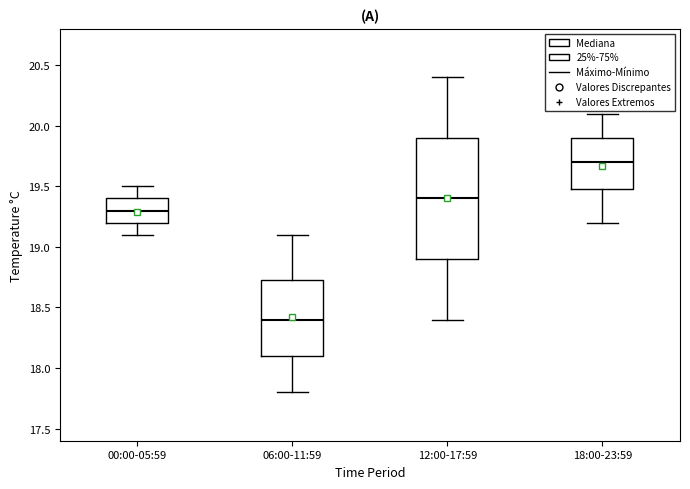

Which box's median line is the lowest?

06:00-11:59